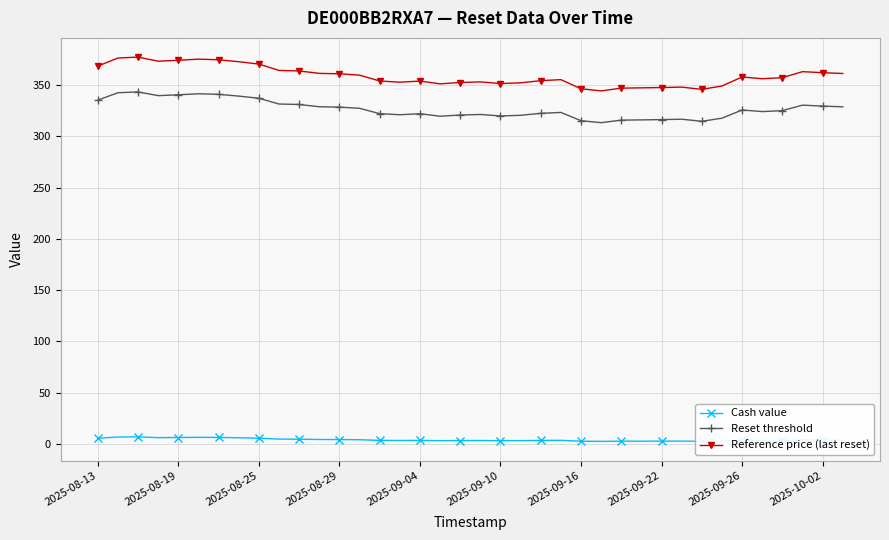

True or false: Reset threshold and Reference price (last reset) intersect in this chart.

False